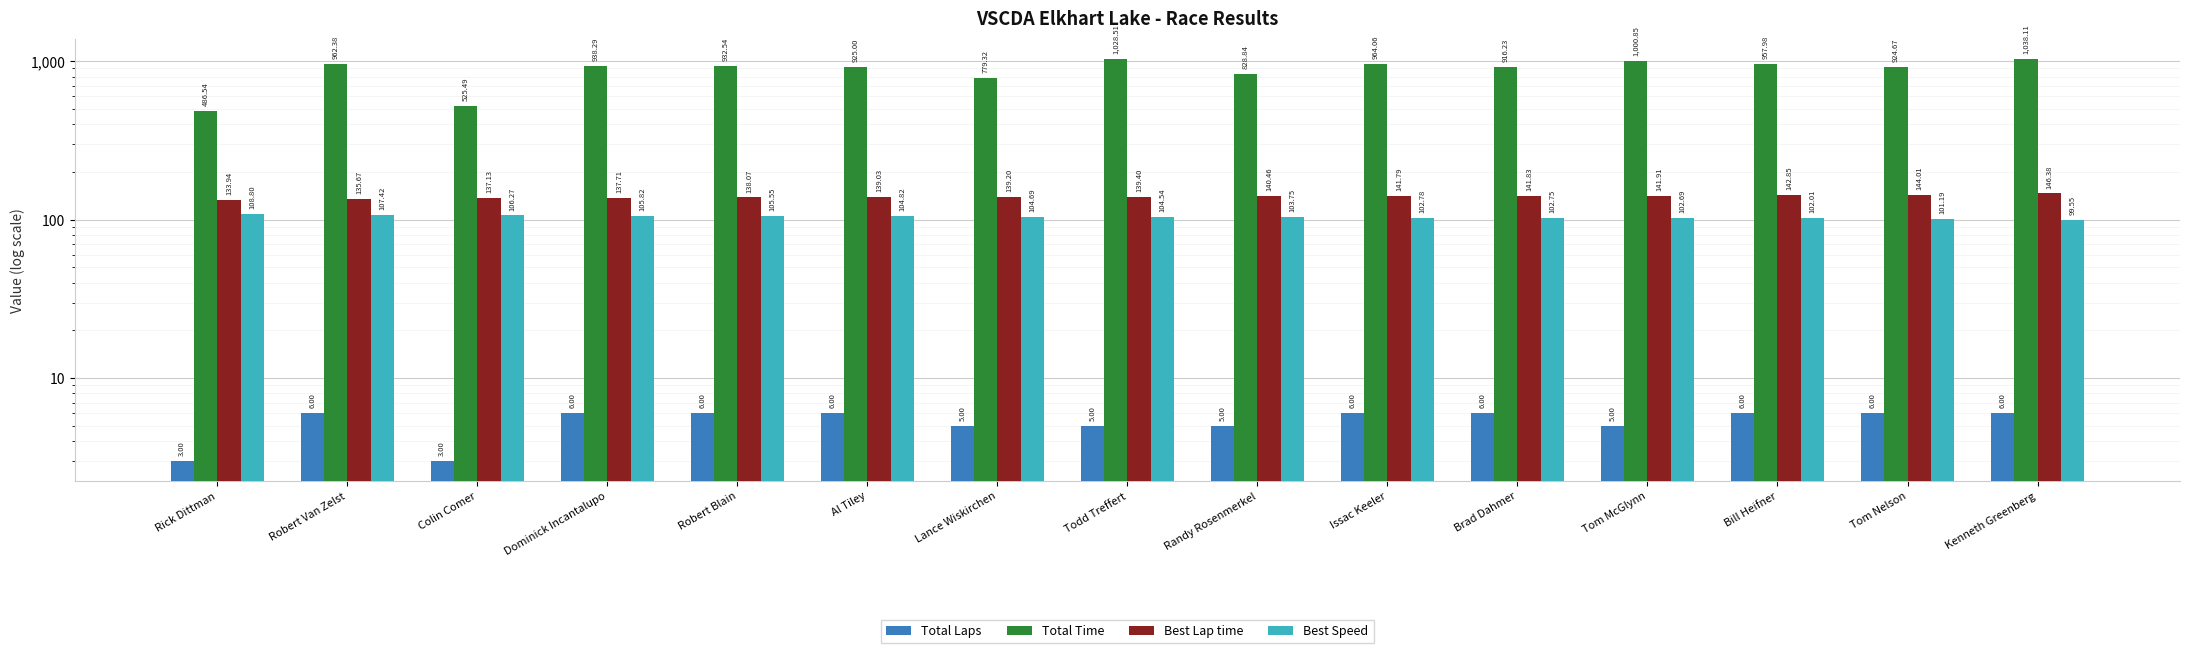

What is the label of the 4th bar from the left?

Dominick Incantalupo